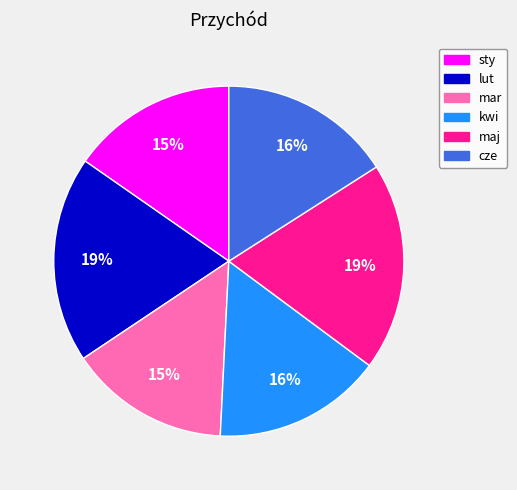

Does kwi account for over 50% of the chart?

No